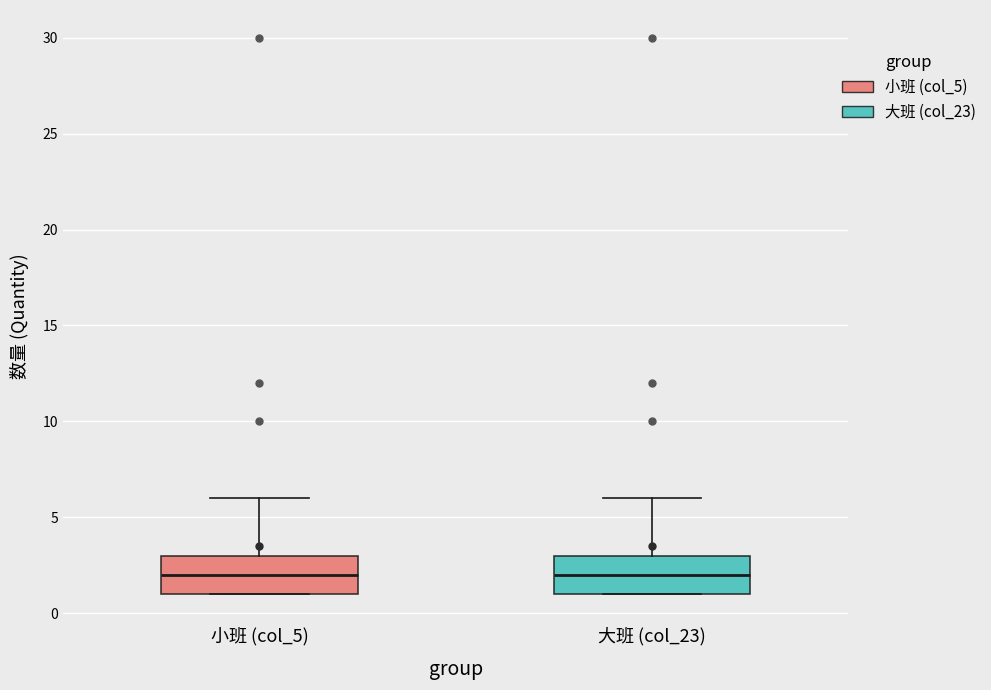

Reading left to right, transcribe this box plot: for each box, give where its median line is, the range the box spans, and where its two whiskers end, as read against the y-axis. The values are not printed on the chart, so give them approximately, as read against the axis.

小班 (col_5): median 2, box 1 to 3, whiskers 1 to 6
大班 (col_23): median 2, box 1 to 3, whiskers 1 to 6